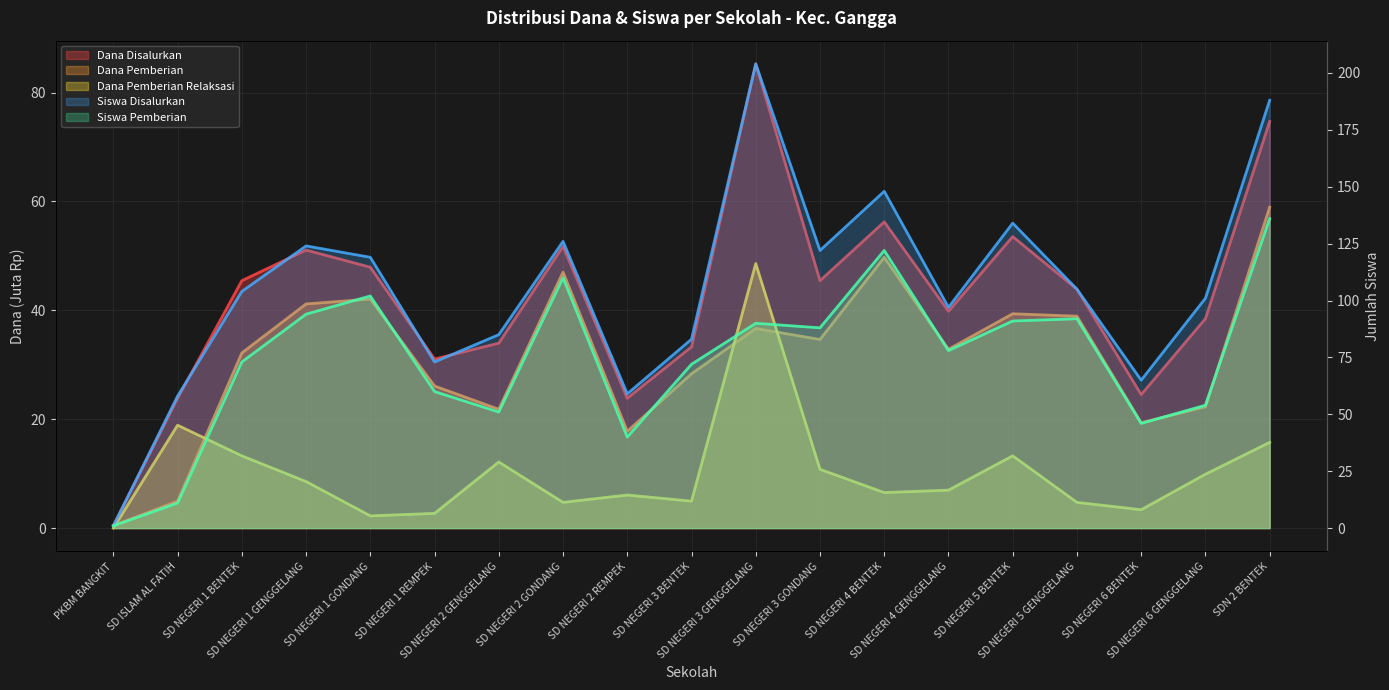

What is the spread (max minus min) of values at SD NEGERI 4 GENGGELANG?

90.0